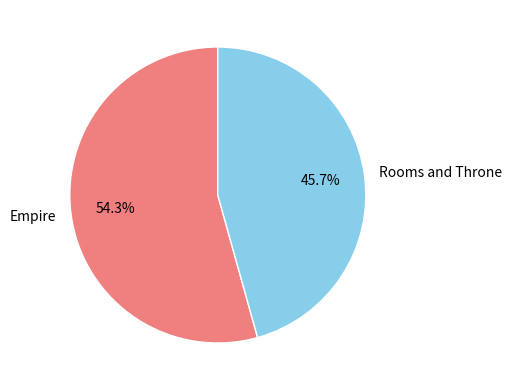

Which has a higher value, Empire or Rooms and Throne?

Empire